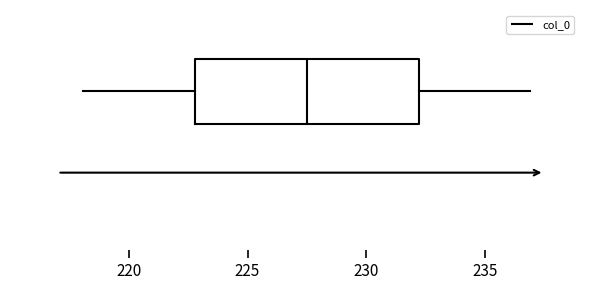

Transcribe this box plot: give where the median line is, the range the box spans, and where the two whiskers end, as read against the x-axis. The values are not printed on the chart, so give them approximately, as read against the axis.

median 227.5, box 223.0 to 232.0, whiskers 218.0 to 237.0